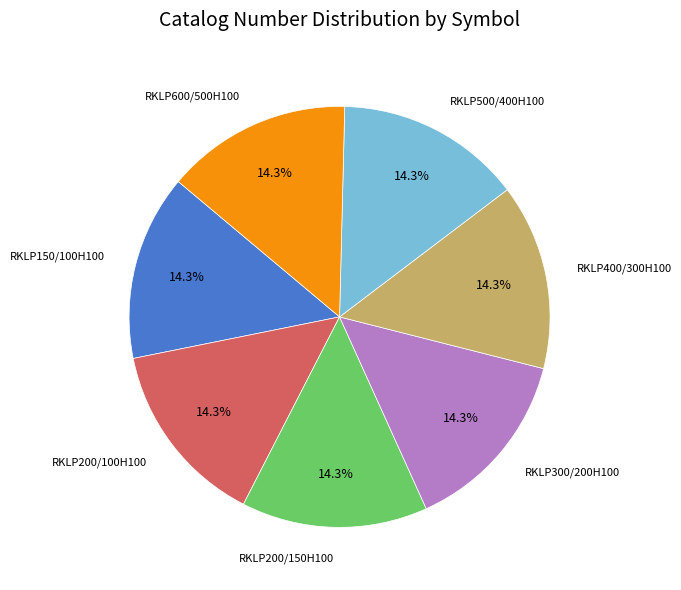

How many segments does this pie chart have?

7